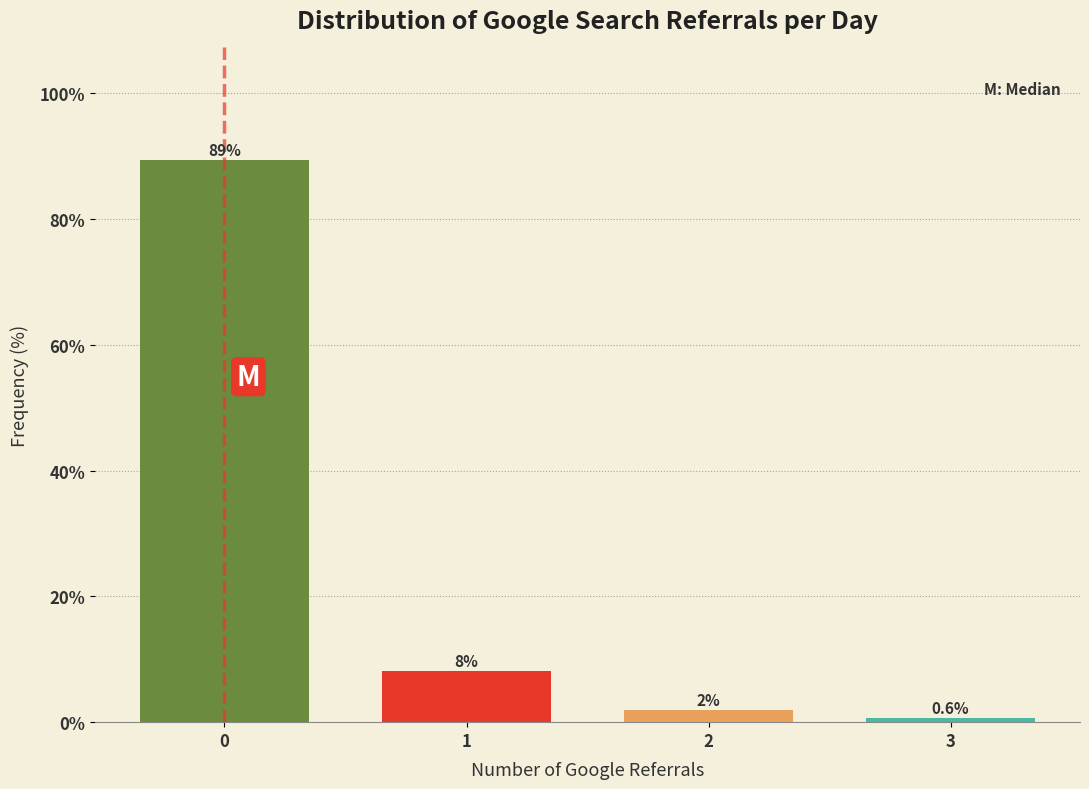

At which category does the chart reach its minimum across all series?

3